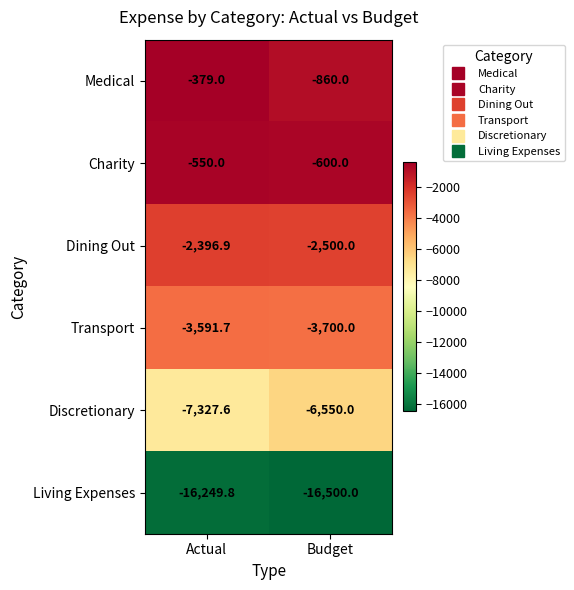

Reading right to left, list all the values displayed in this chart.

Medical: -860.0	-379.0
Charity: -600.0	-550.0
Dining Out: -2500.0	-2396.9
Transport: -3700.0	-3591.7
Discretionary: -6550.0	-7327.6
Living Expenses: -16500.0	-16249.8